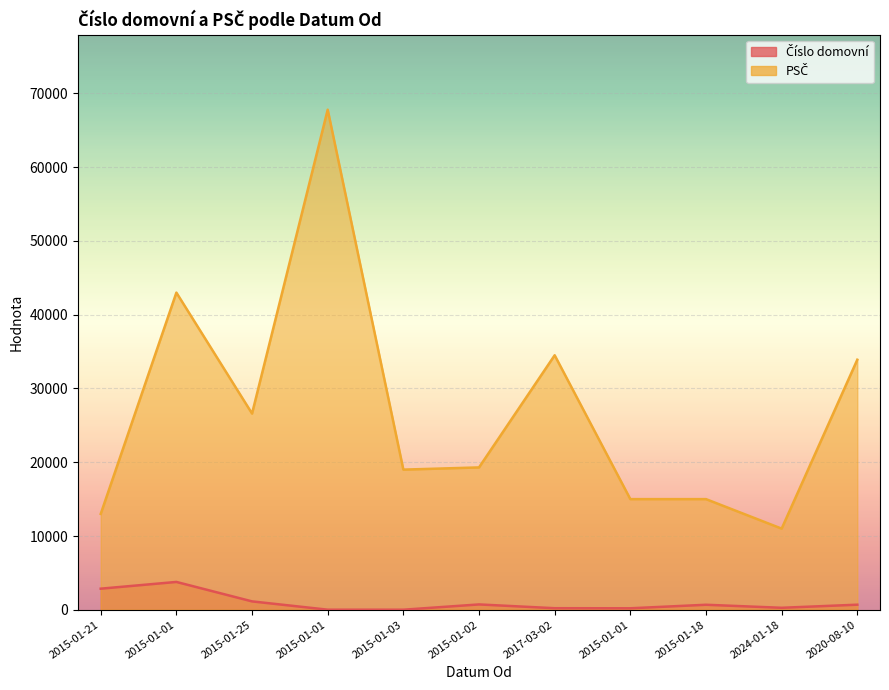

Rank the categories by PSČ value from highest to lowest.

2015-01-01, 2015-01-01, 2017-03-02, 2020-08-10, 2015-01-25, 2015-01-02, 2015-01-03, 2015-01-01, 2015-01-18, 2015-01-21, 2024-01-18